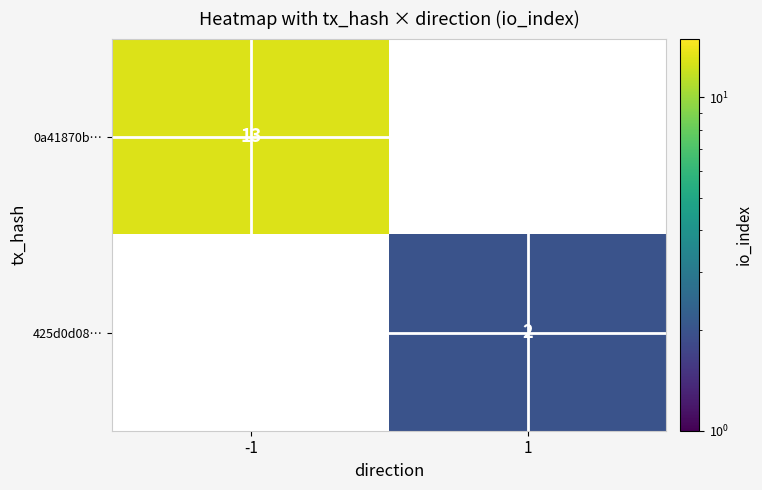

True or false: 425d0d08… has a value of 1 at 1.

False